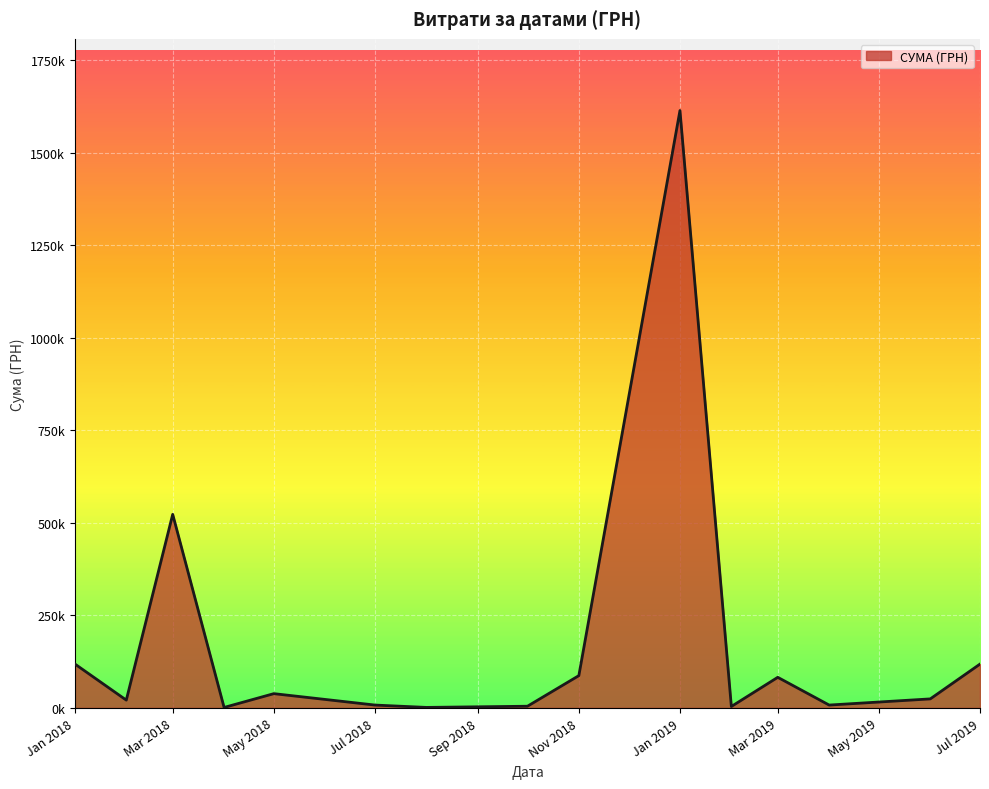

What is the value of the 13th point from the left?

2720.0